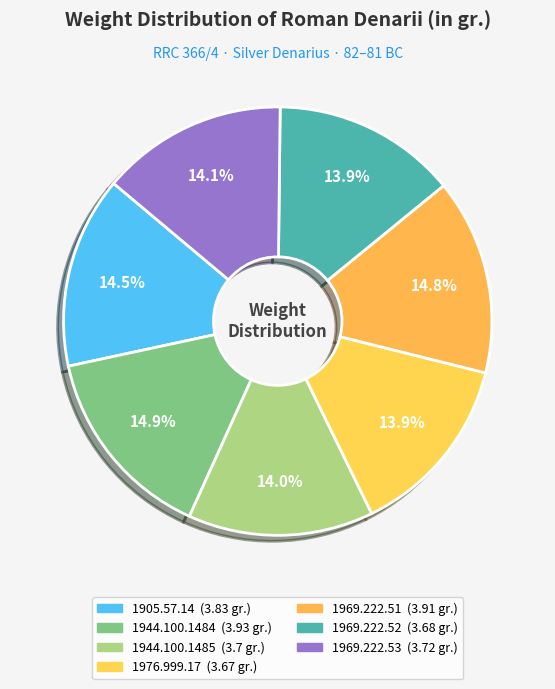

Is there any slice that represents more than half of the pie?

No